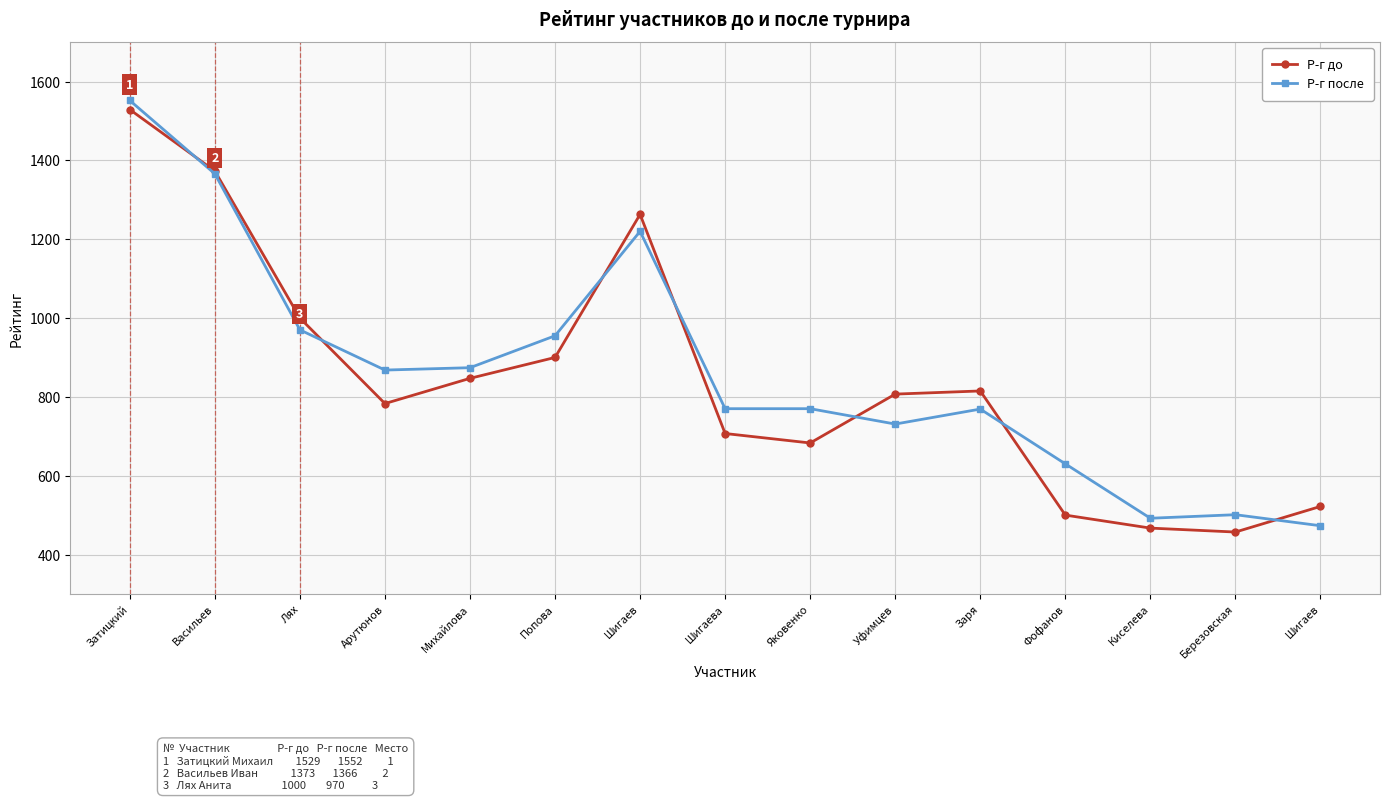

Which series has the widest spread of values?

Р-г после